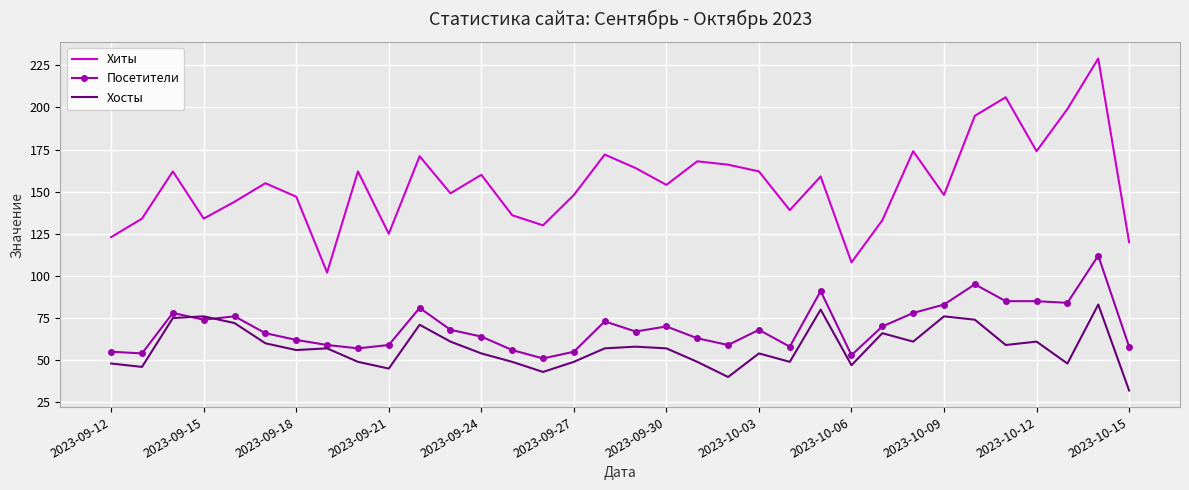

Which series has the widest spread of values?

Хиты